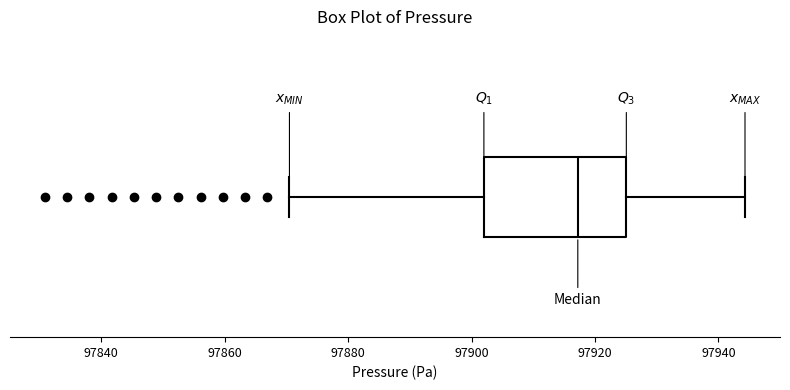

Where does the right whisker of the box end on the x-axis? The values are not printed on the chart, so give them approximately, as read against the axis.

97944